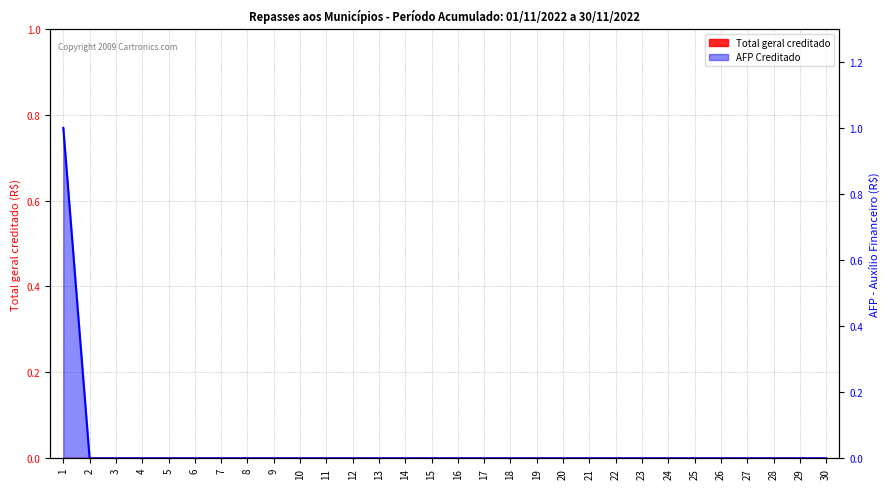

Which category has the lowest value across all series?

2